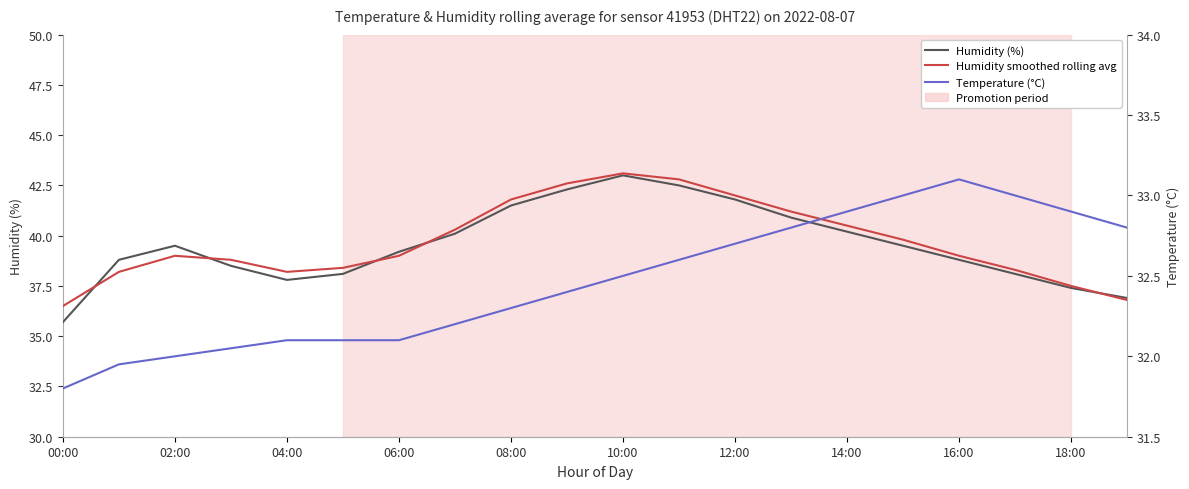

How many categories are shown in the chart?

20